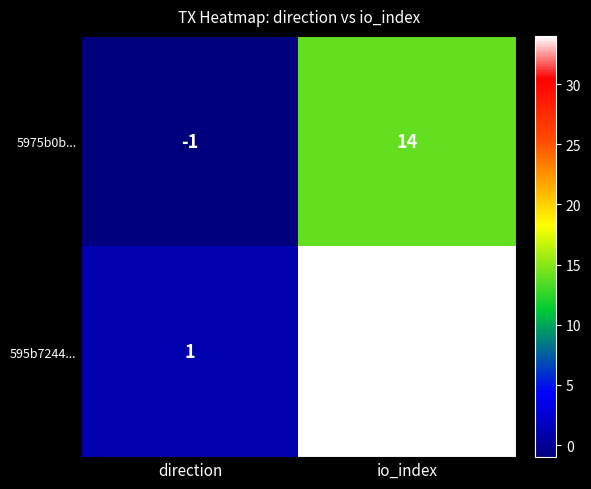

Which series has the widest spread of values?

595b7244...